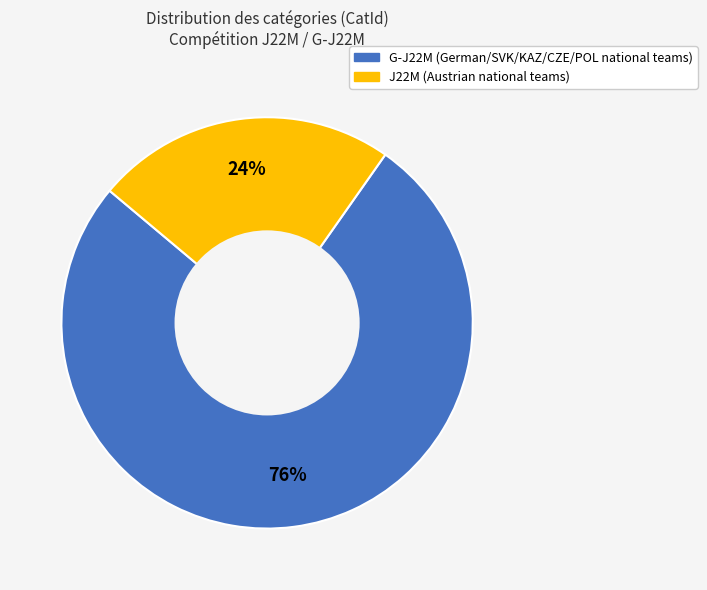

To the nearest percent, what is the average slice percentage?

50%